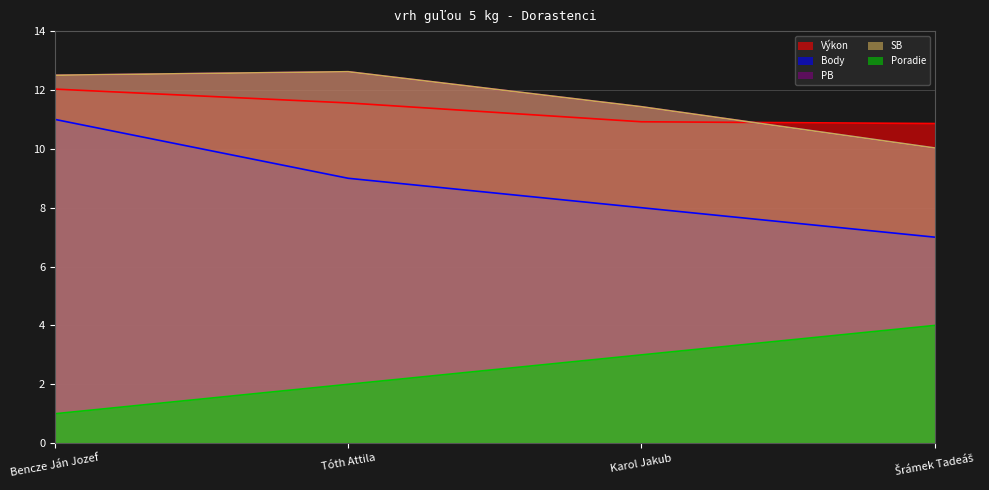

Reading left to right, what are all the values shown in this chart?

Výkon: Bencze Ján Jozef=12.0	Tóth Attila=11.6	Karol Jakub=10.9	Šrámek Tadeáš=10.9
Body: Bencze Ján Jozef=11.0	Tóth Attila=9.0	Karol Jakub=8.0	Šrámek Tadeáš=7.0
PB: Bencze Ján Jozef=12.5	Tóth Attila=12.6	Karol Jakub=11.4	Šrámek Tadeáš=10.0
SB: Bencze Ján Jozef=12.5	Tóth Attila=12.6	Karol Jakub=11.4	Šrámek Tadeáš=10.0
Poradie: Bencze Ján Jozef=1.0	Tóth Attila=2.0	Karol Jakub=3.0	Šrámek Tadeáš=4.0